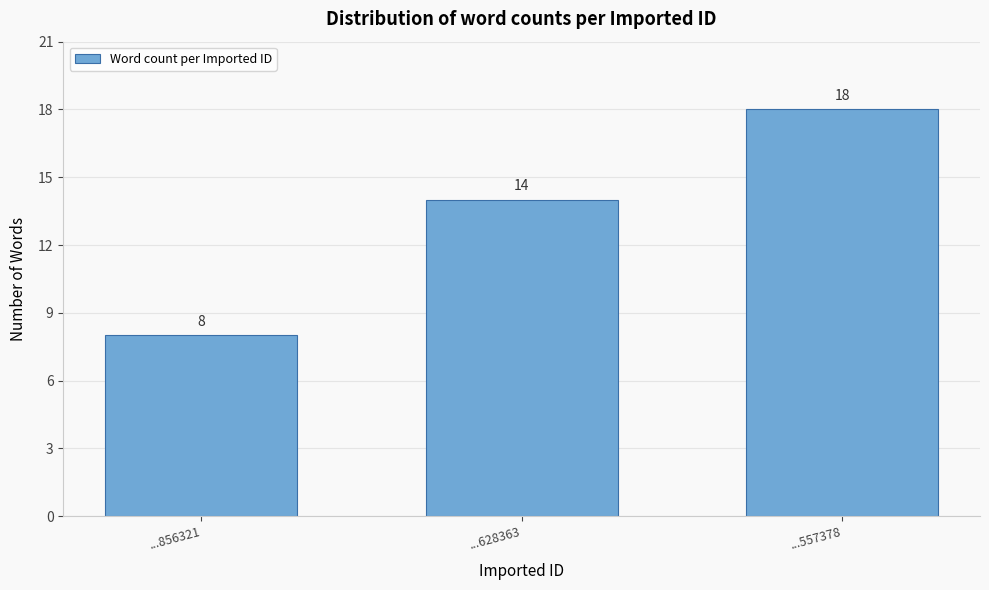

Reading right to left, what are all the values shown in this chart?

18	14	8